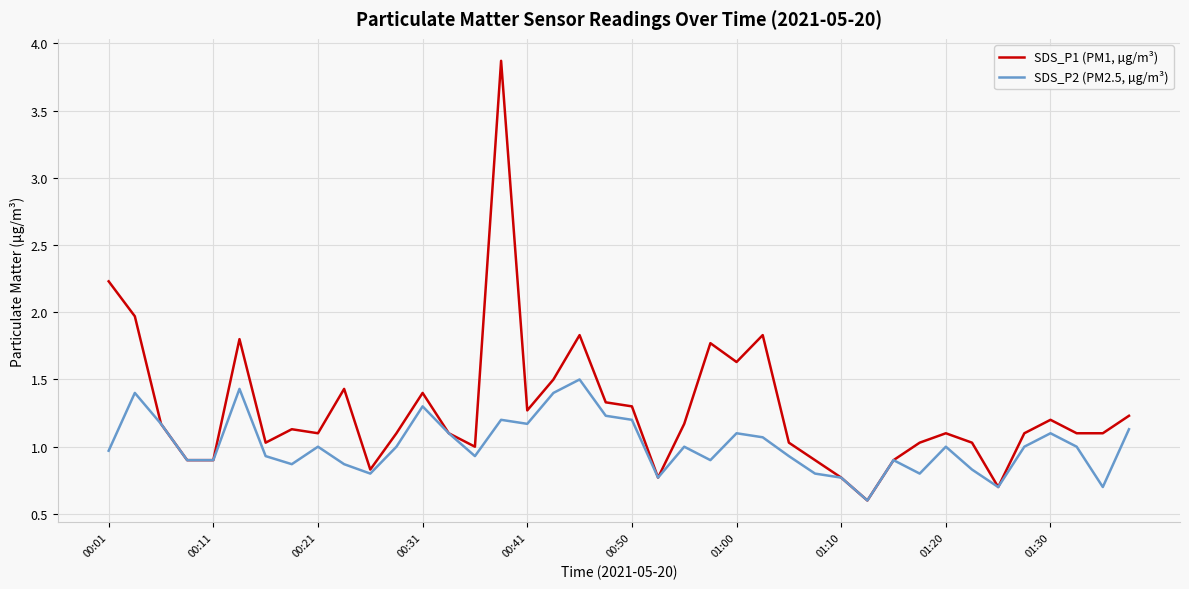

Which series has the largest total across all categories?

SDS_P1 (PM1, µg/m³)